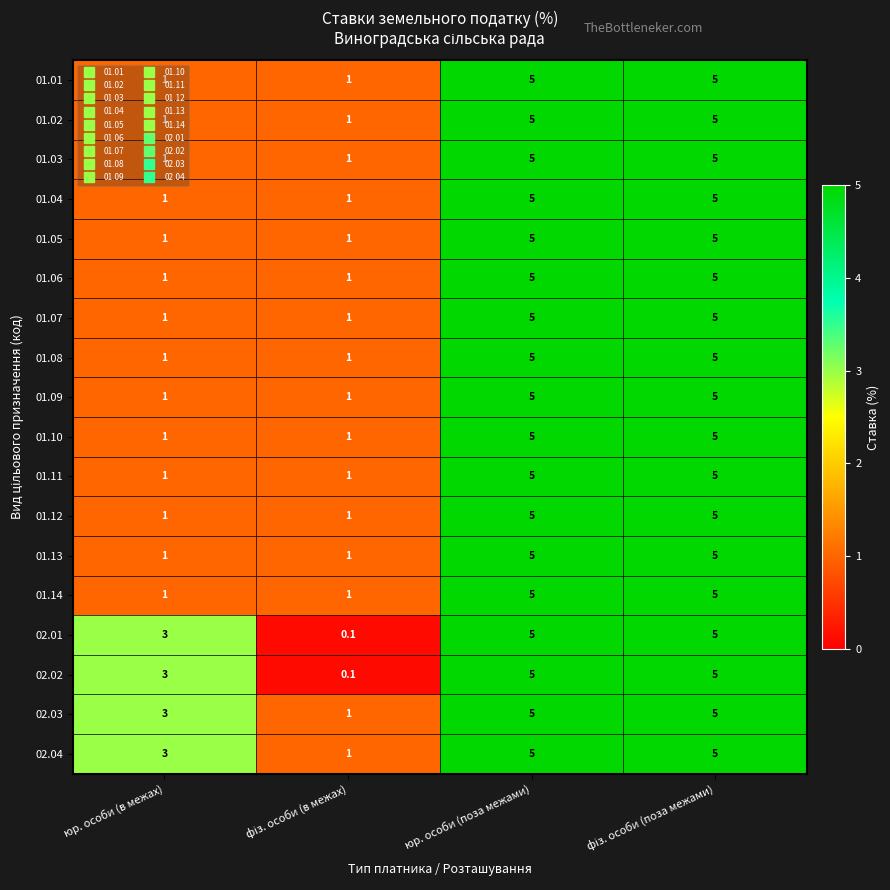

What is the difference between the highest and lowest values at юр. особи (в межах)?

2.0